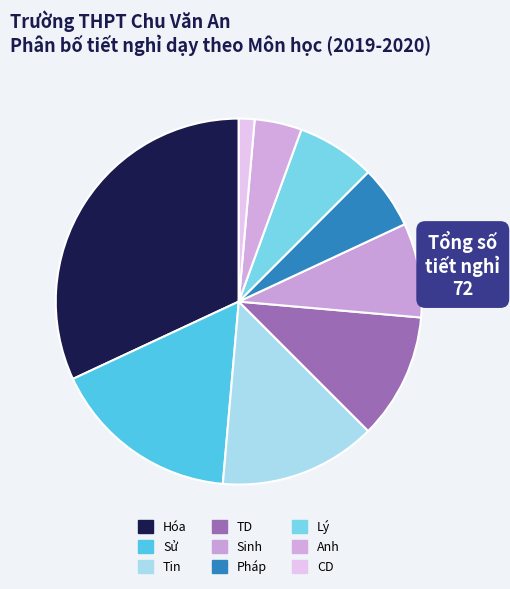

Rank the categories by value from lowest to highest.

CD, Anh, Pháp, Lý, Sinh, TD, Tin, Sử, Hóa